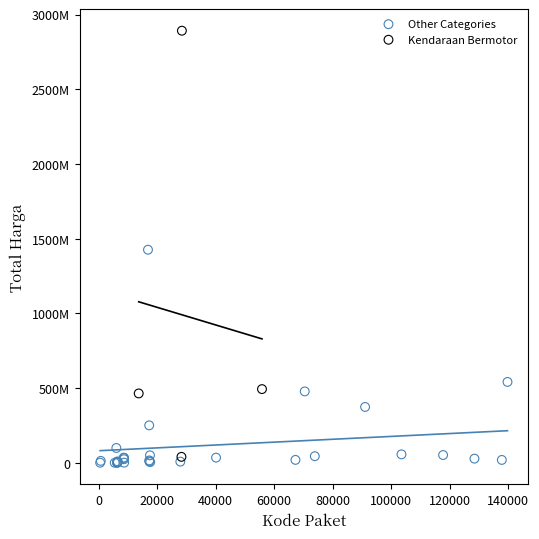

Which series has the widest spread of Y values?

Kendaraan Bermotor